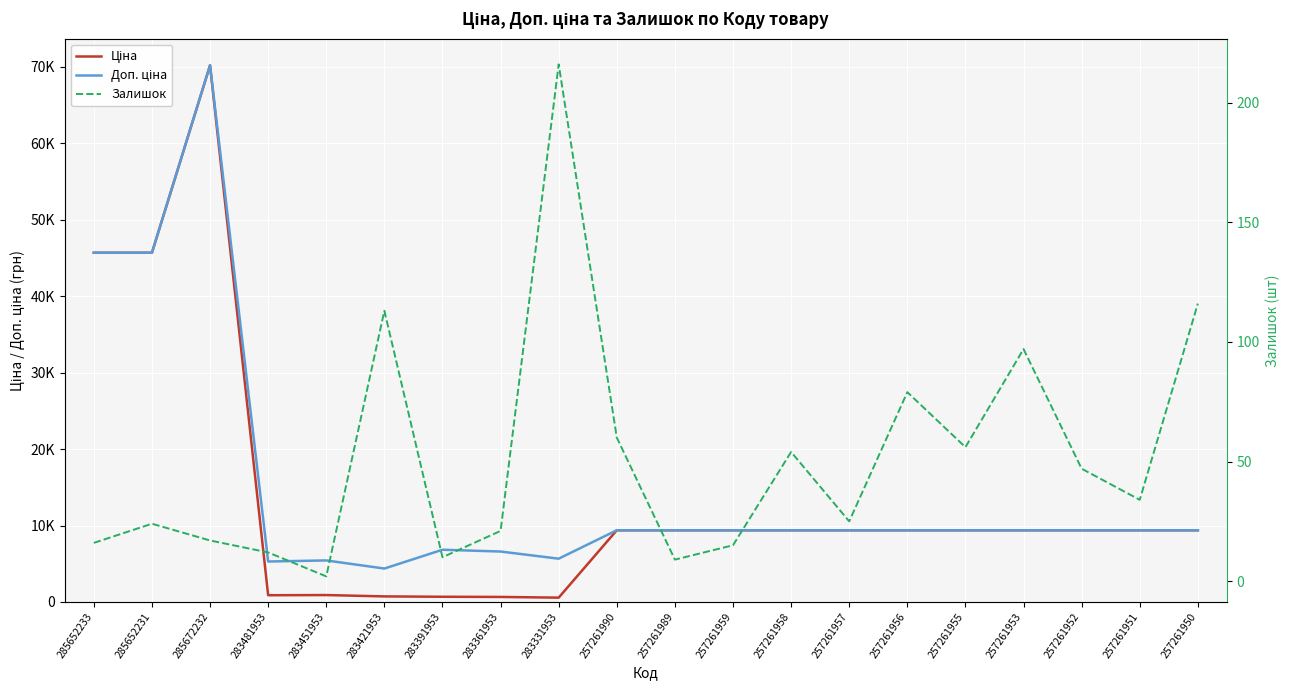

At how many categories does at least one series exceed 22565?

3